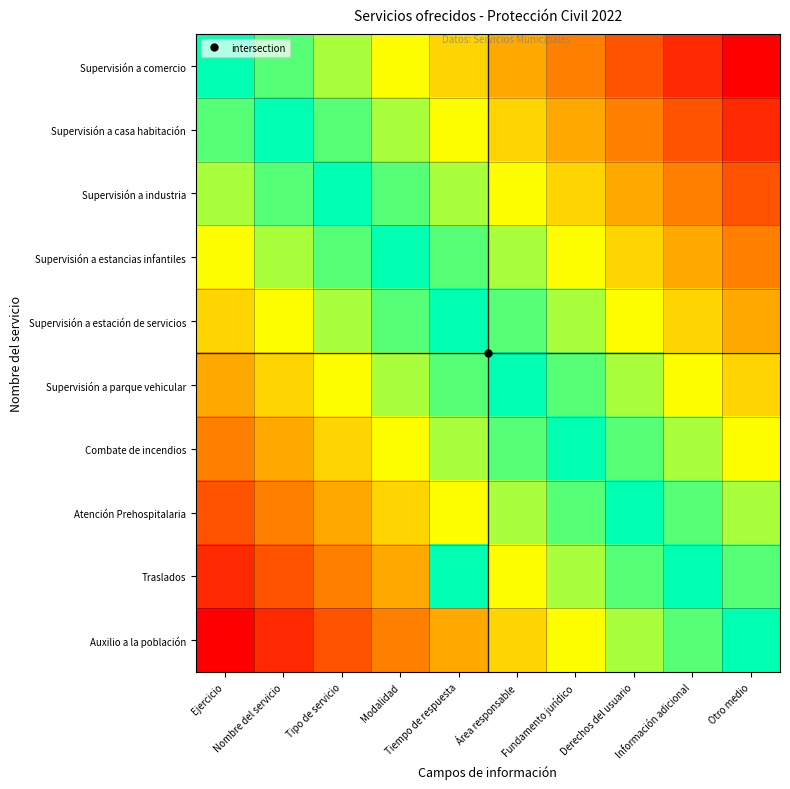

What is the total value across all series at Ejercicio?

2.5